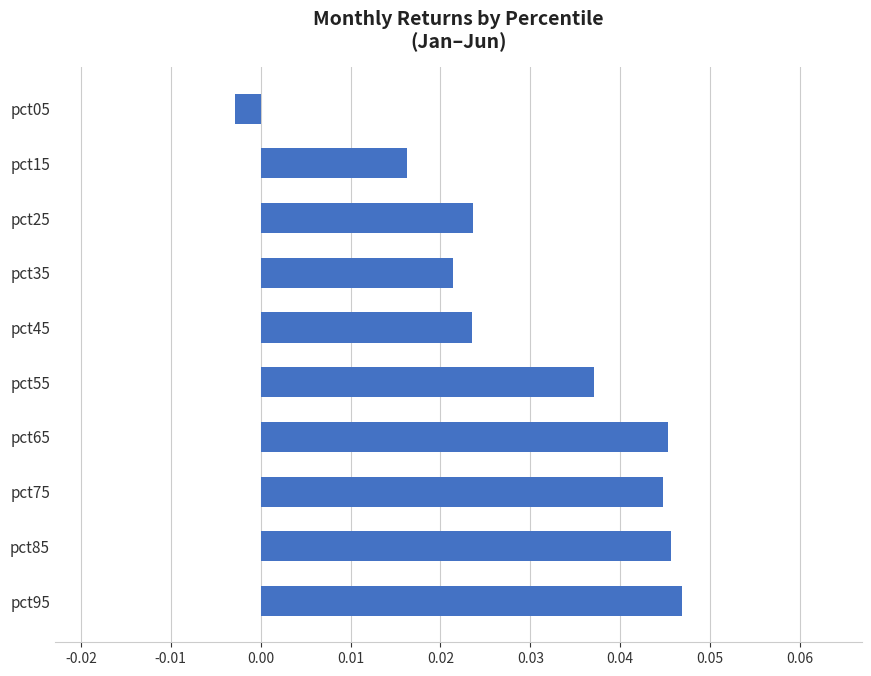

Is it true that the value at pct55 is 0.1?

False